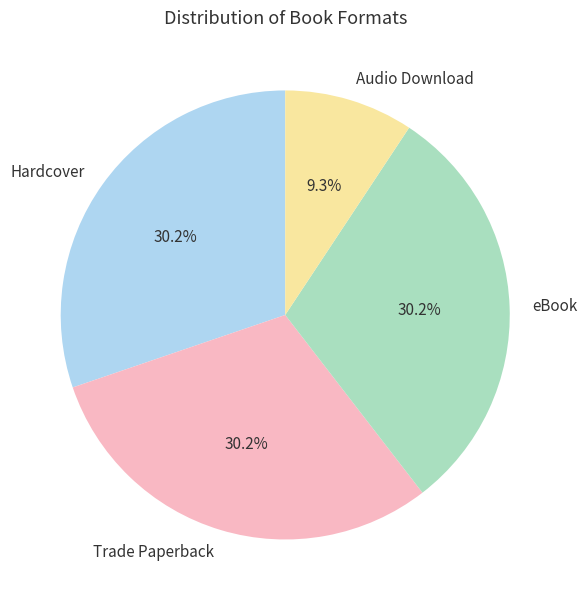

To the nearest percent, what is the difference between the largest and smallest slice percentages?

21%